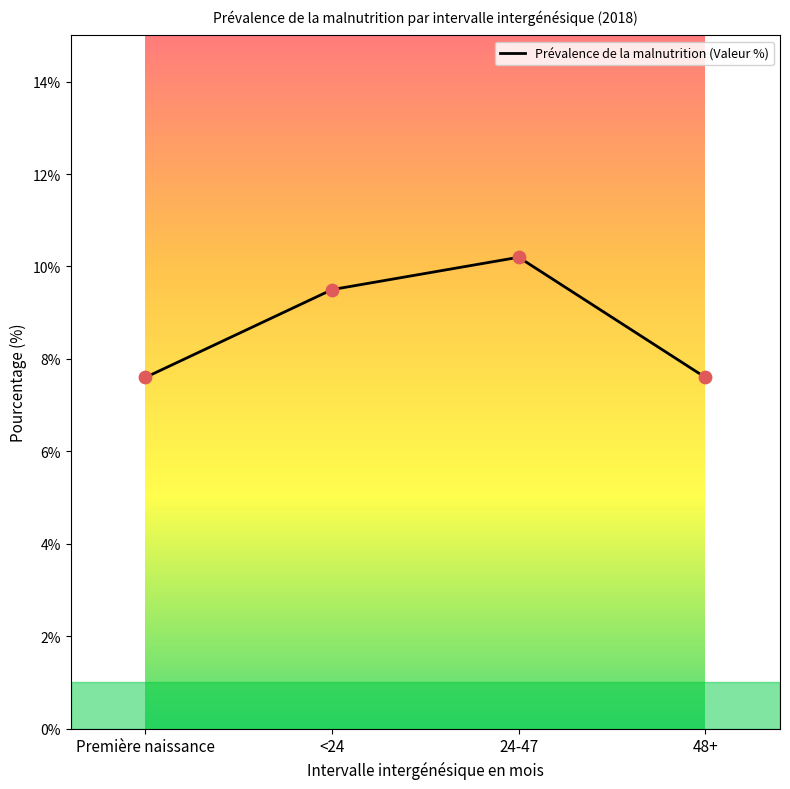

What is the change in value from Première naissance to <24?

+1.9